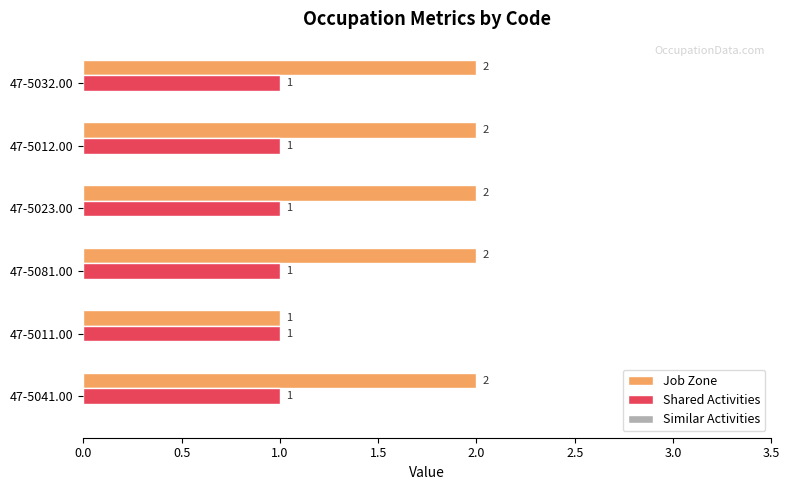

Which series has the widest spread of values?

Job Zone